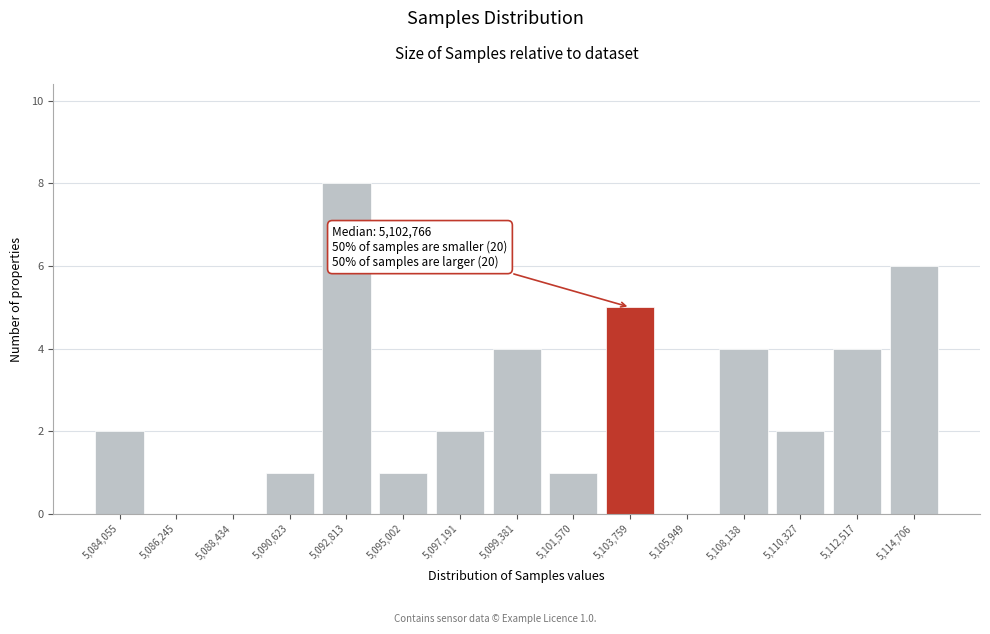

Over which range of the x-axis is the bar tallest?

5091500 to 5094000